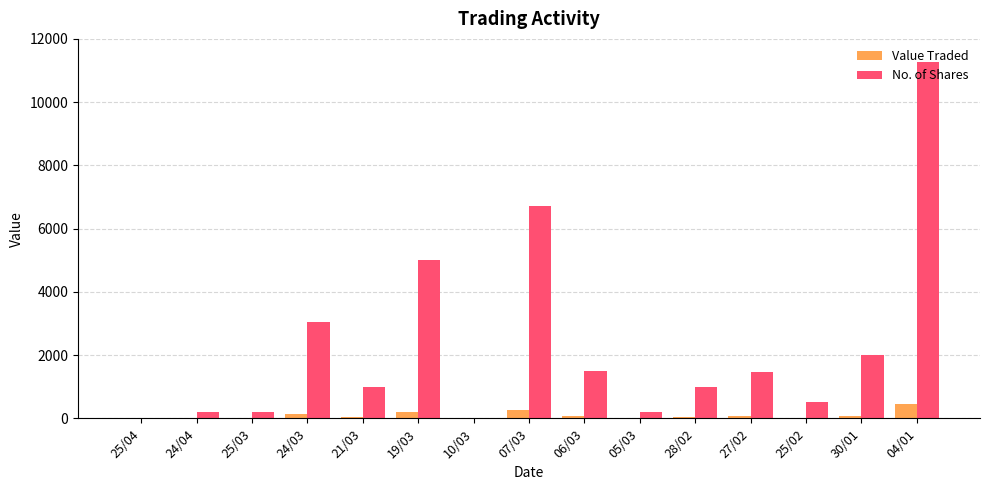

Which series has the largest total across all categories?

No. of Shares